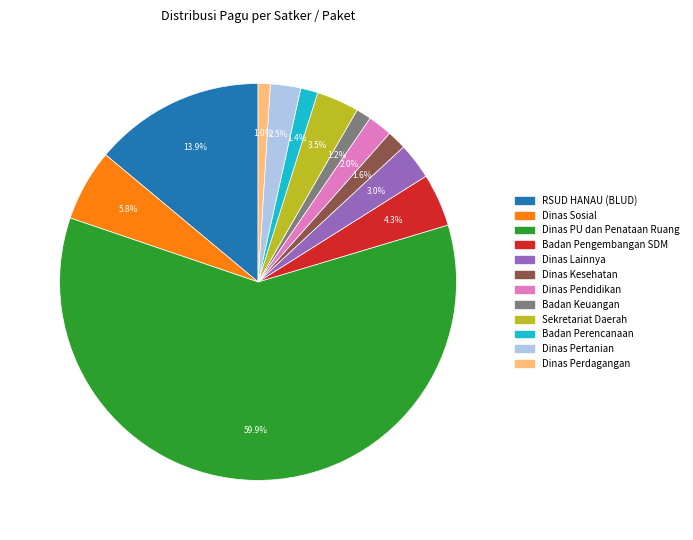

Which slice is the largest?

Dinas PU dan Penataan Ruang